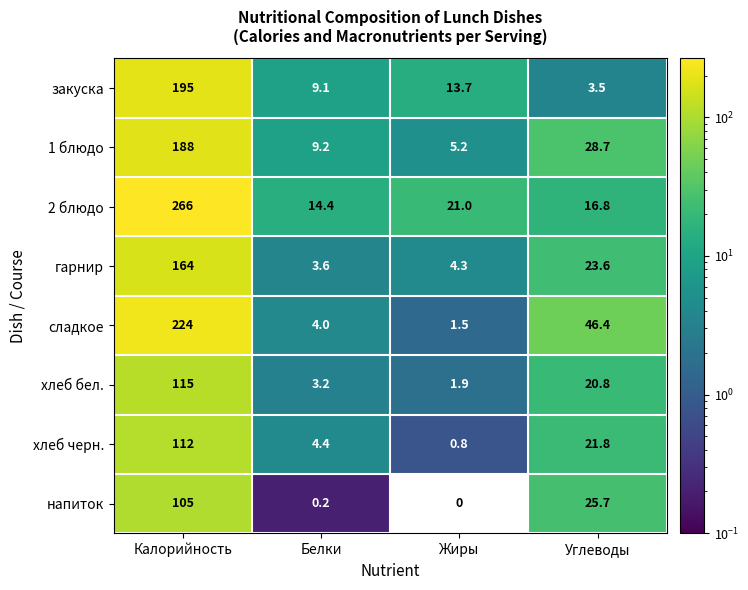

Which series has the largest total across all categories?

2 блюдо